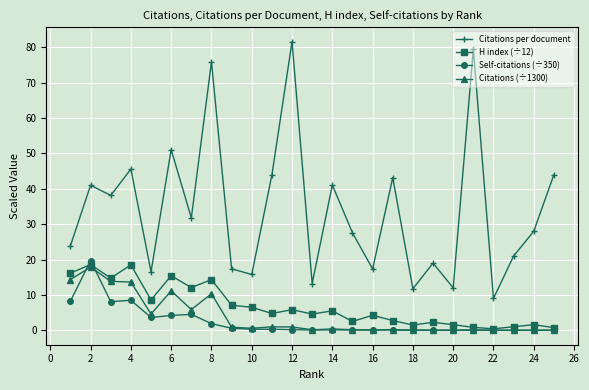

How many categories are shown in the chart?

25